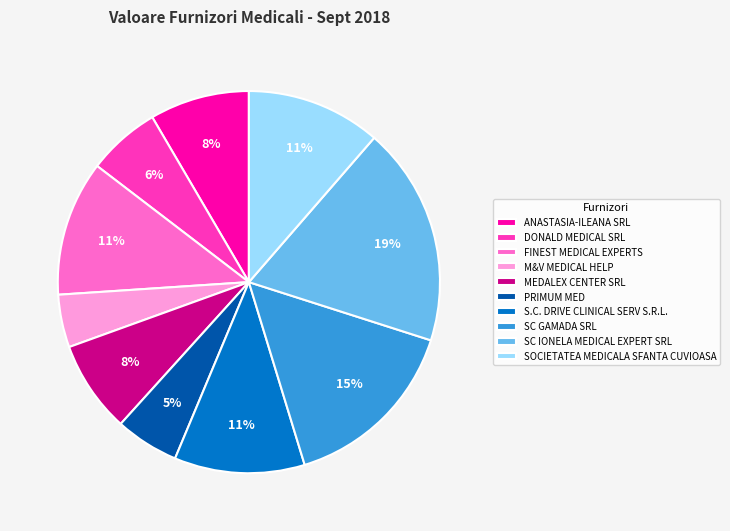

Is there a majority slice in this chart?

No